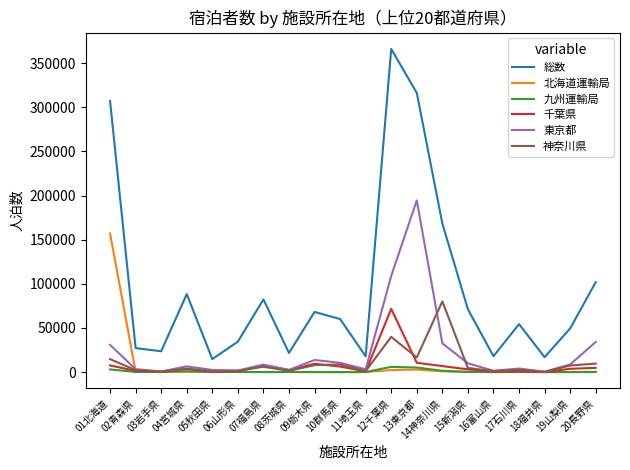

Which series has the largest range (max minus min)?

総数